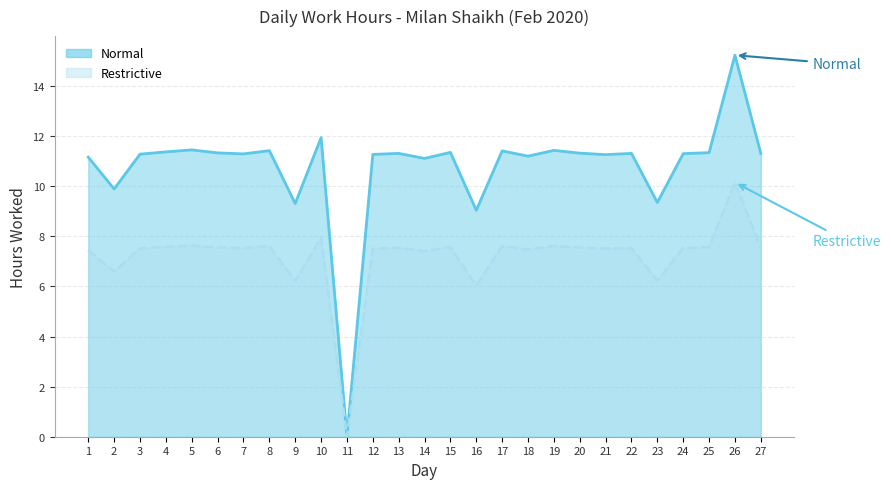

Rank the categories by Normal value from lowest to highest.

11, 16, 9, 23, 2, 14, 1, 18, 21, 12, 3, 7, 24, 13, 22, 27, 20, 6, 25, 15, 4, 17, 8, 19, 5, 10, 26